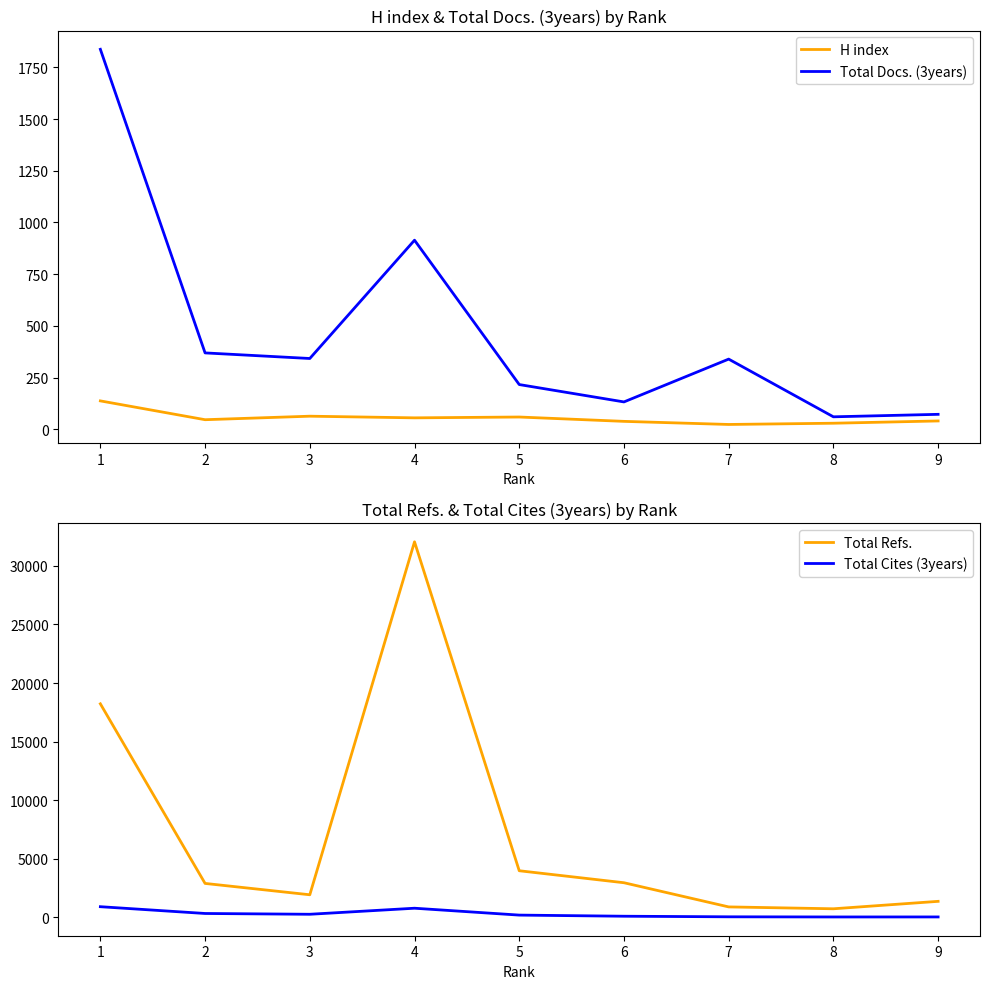

Reading right to left, list all the values displayed in this chart.

H index: 40	29	23	38	59	55	63	46	137
Total Docs. (3years): 72	60	339	132	216	914	342	369	1837
Total Refs.: 1371	736	896	2959	3982	32052	1932	2900	18227
Total Cites (3years): 40	38	51	101	197	784	268	335	914